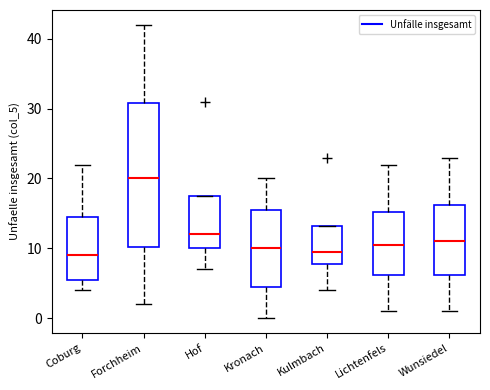

Comparing the boxes themselves (not the whiskers), which one is the tallest?

Forchheim